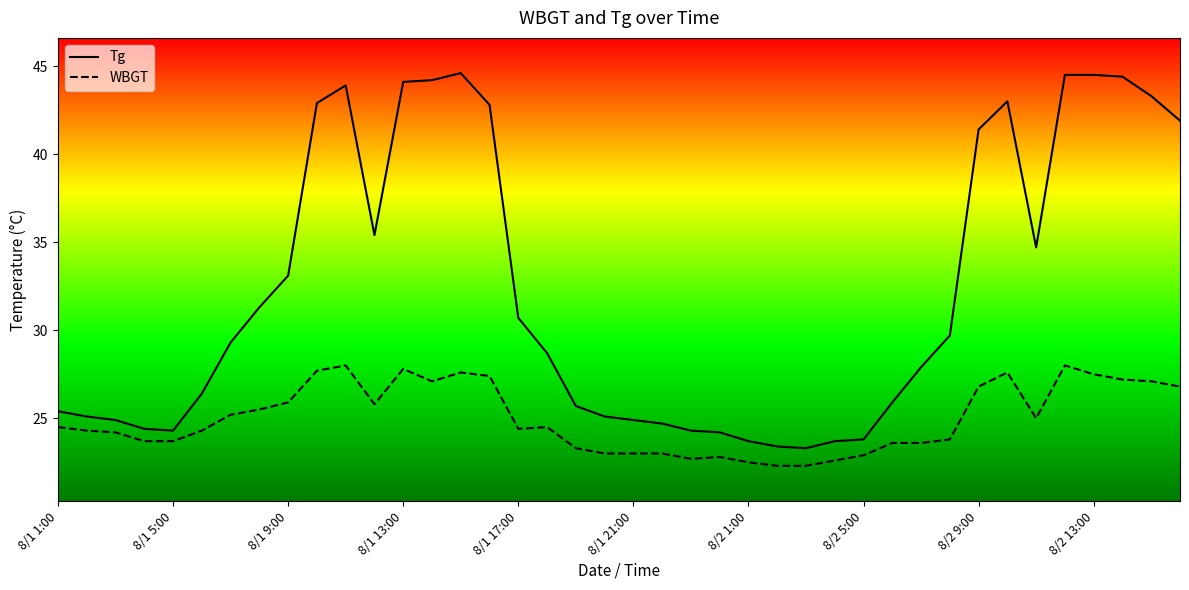

What are all the series names shown in the legend?

Tg, WBGT